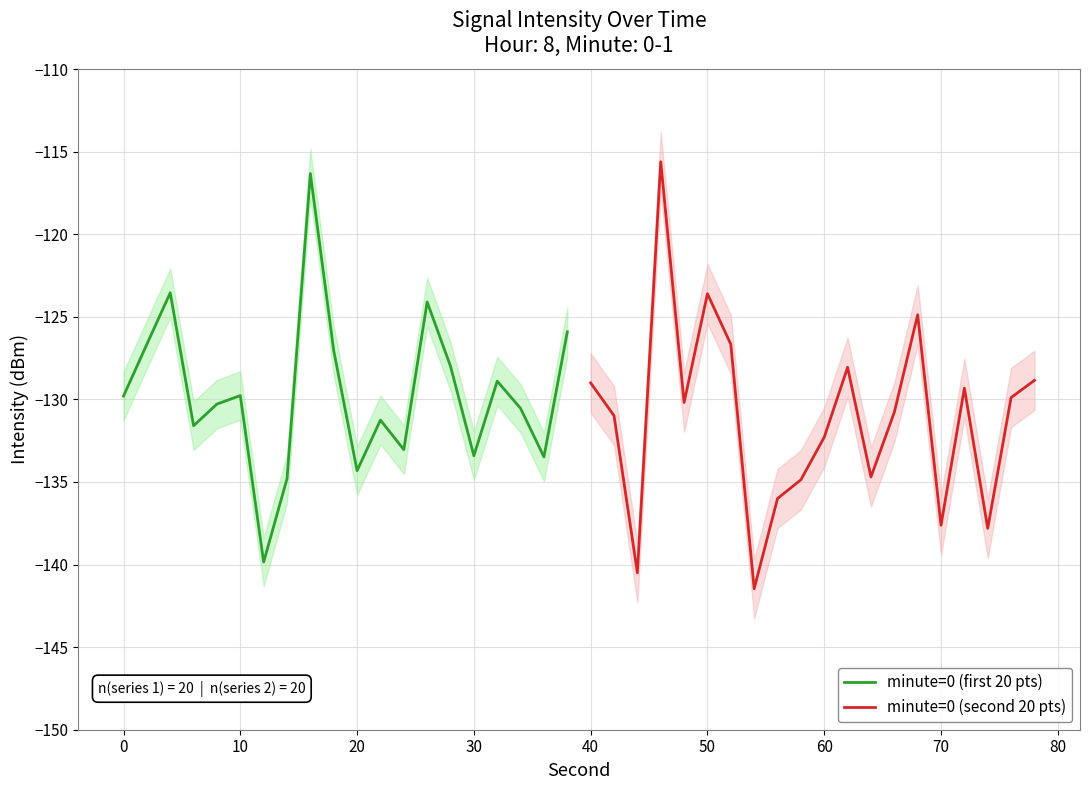

What is the lowest value of the minute=0 (first 20 pts) series?

-139.8